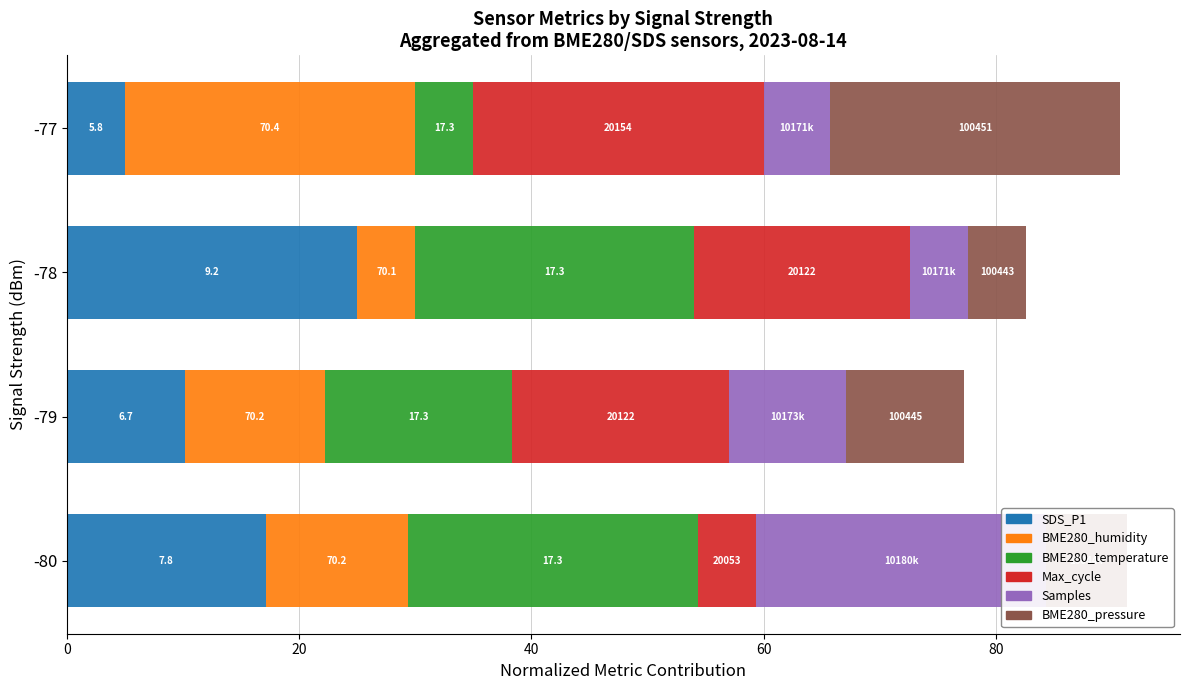

The Samples series shows 7.4 at -78. True or false?

False